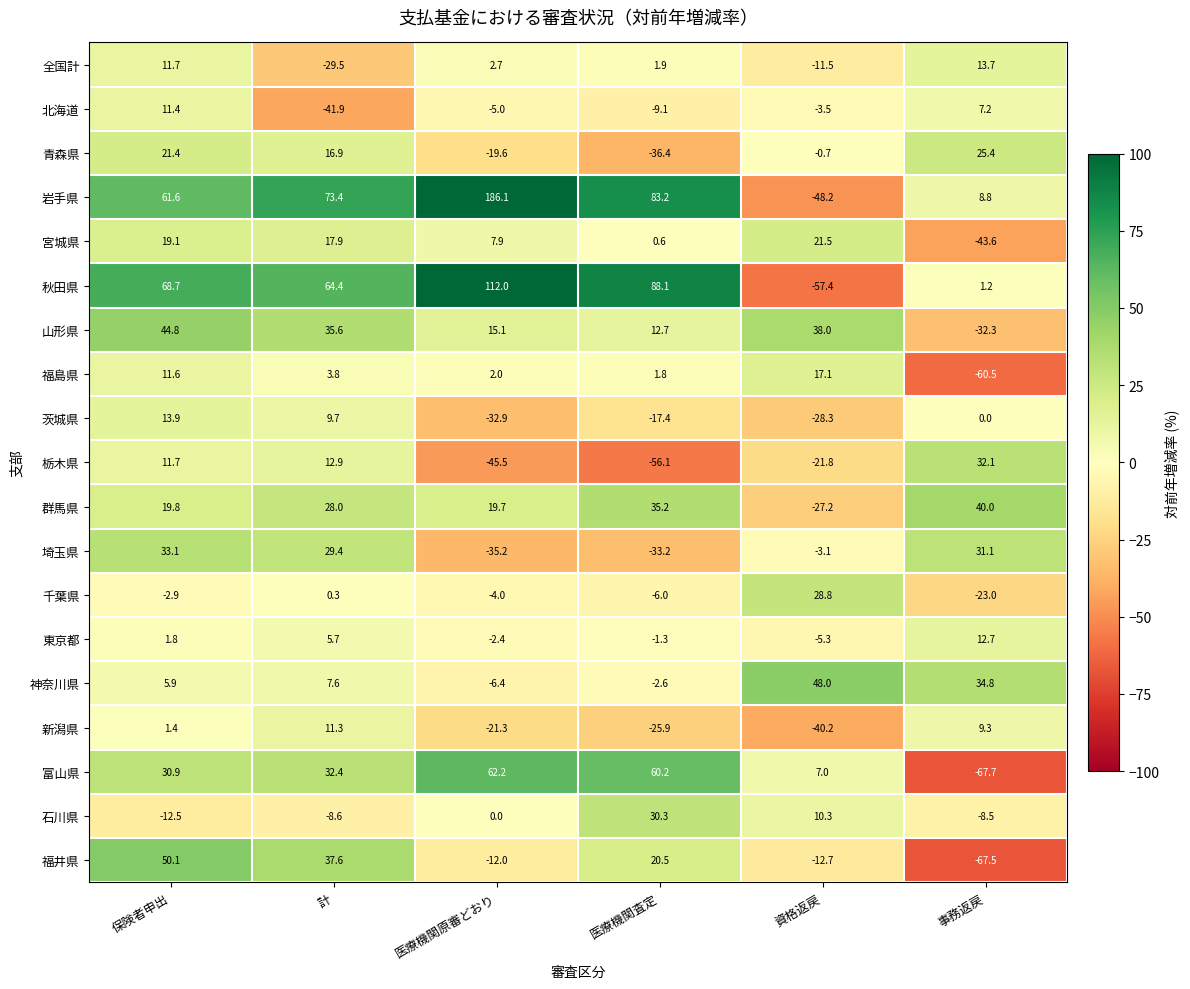

Rank the categories by 石川県 value from highest to lowest.

医療機関査定, 資格返戻, 医療機関原審どおり, 事務返戻, 計, 保険者申出